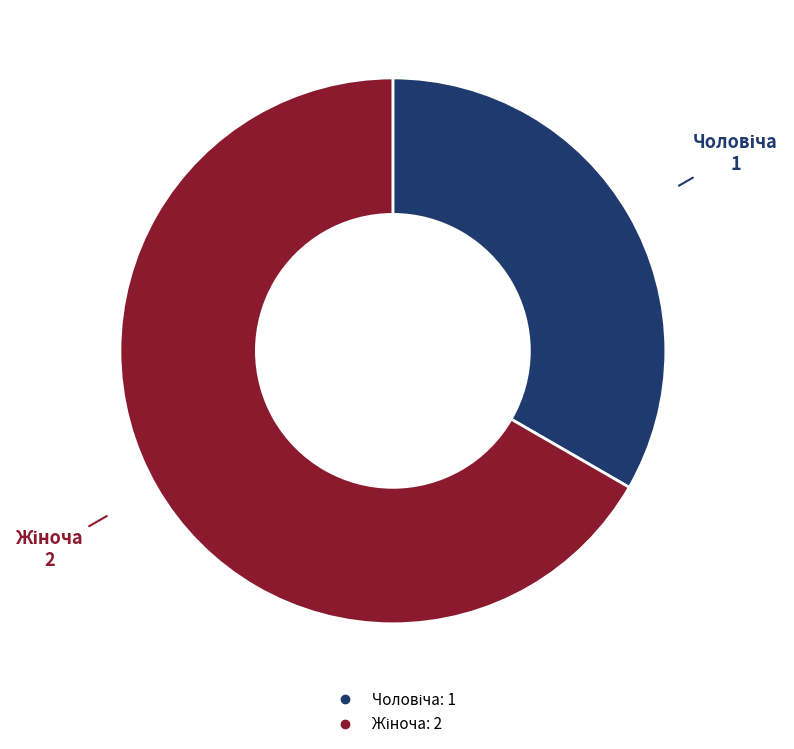

Does any single category account for the majority?

Yes